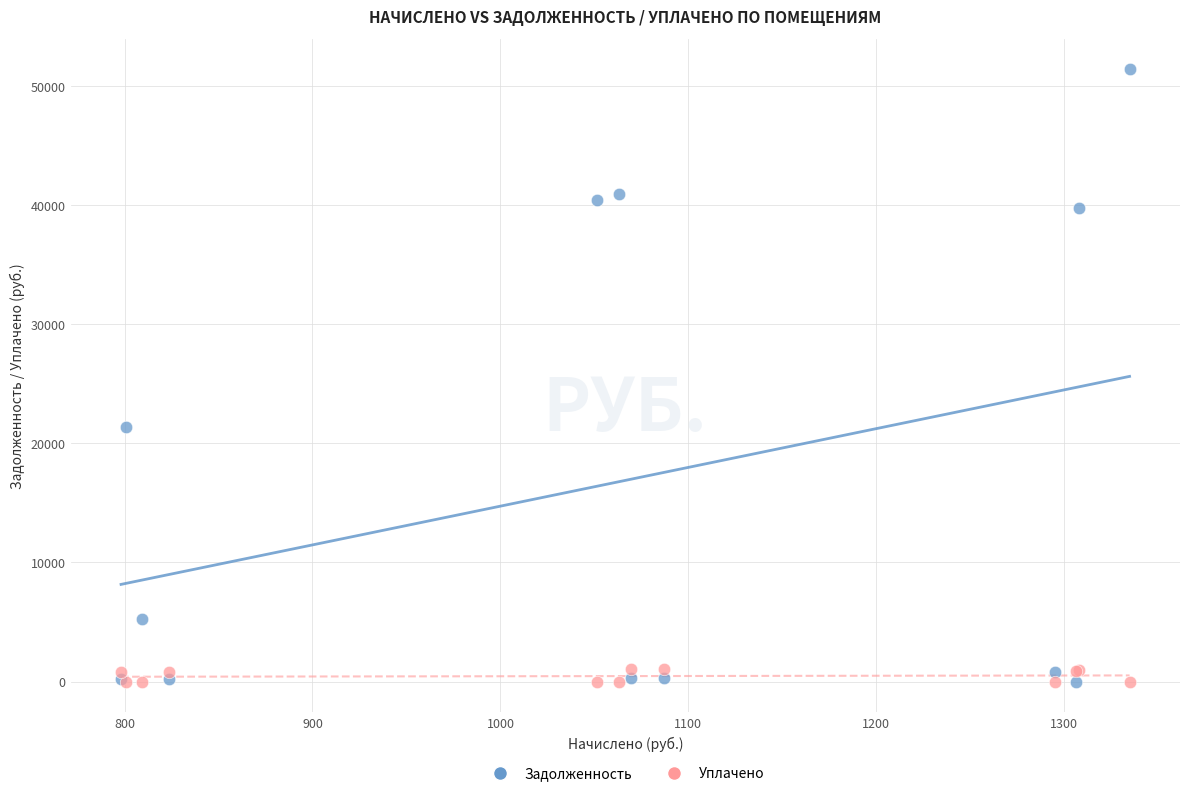

In the Задолженность series, what Y value is closest to 25704?

21344.2